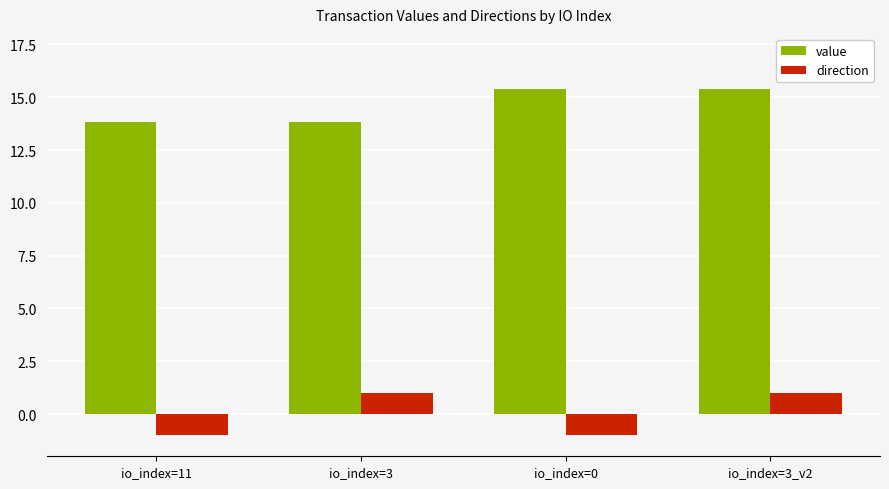

What is the difference between the maximum and second lowest values in the direction series?

2.0